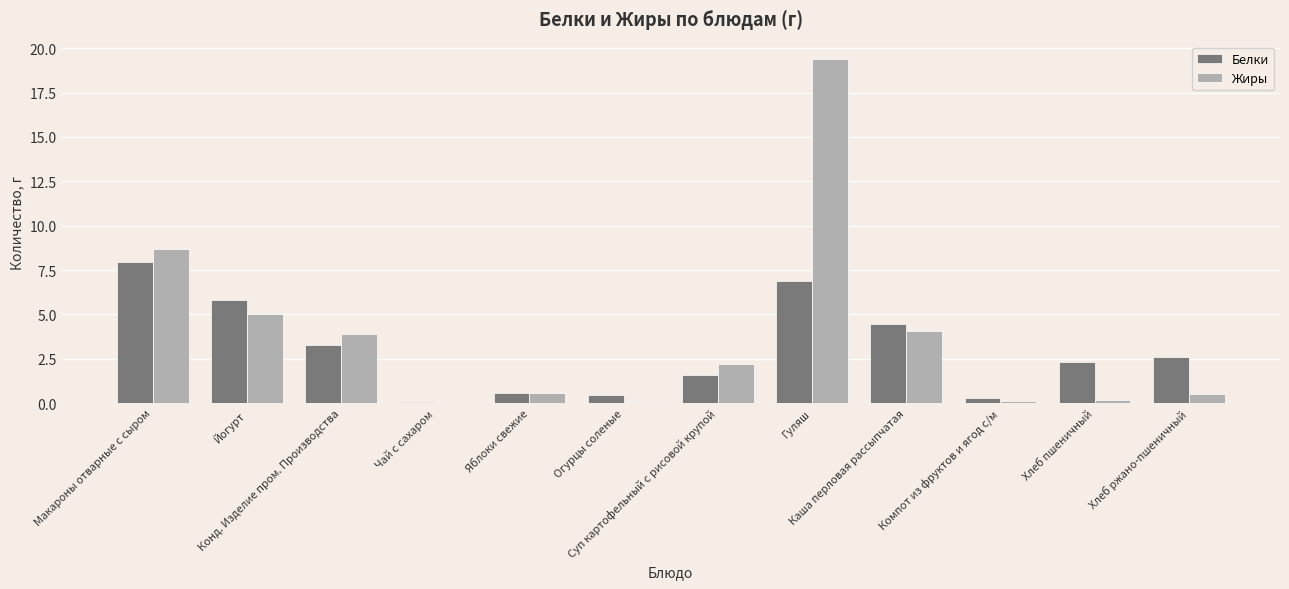

What is the maximum value for Белки?

8.0